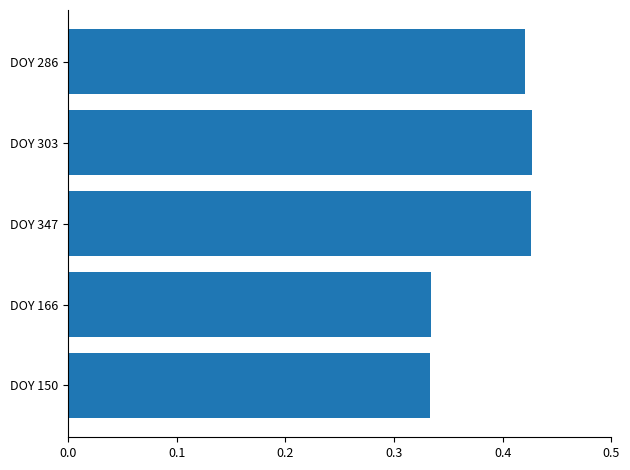

The value at DOY 303 is 0.7. True or false?

False